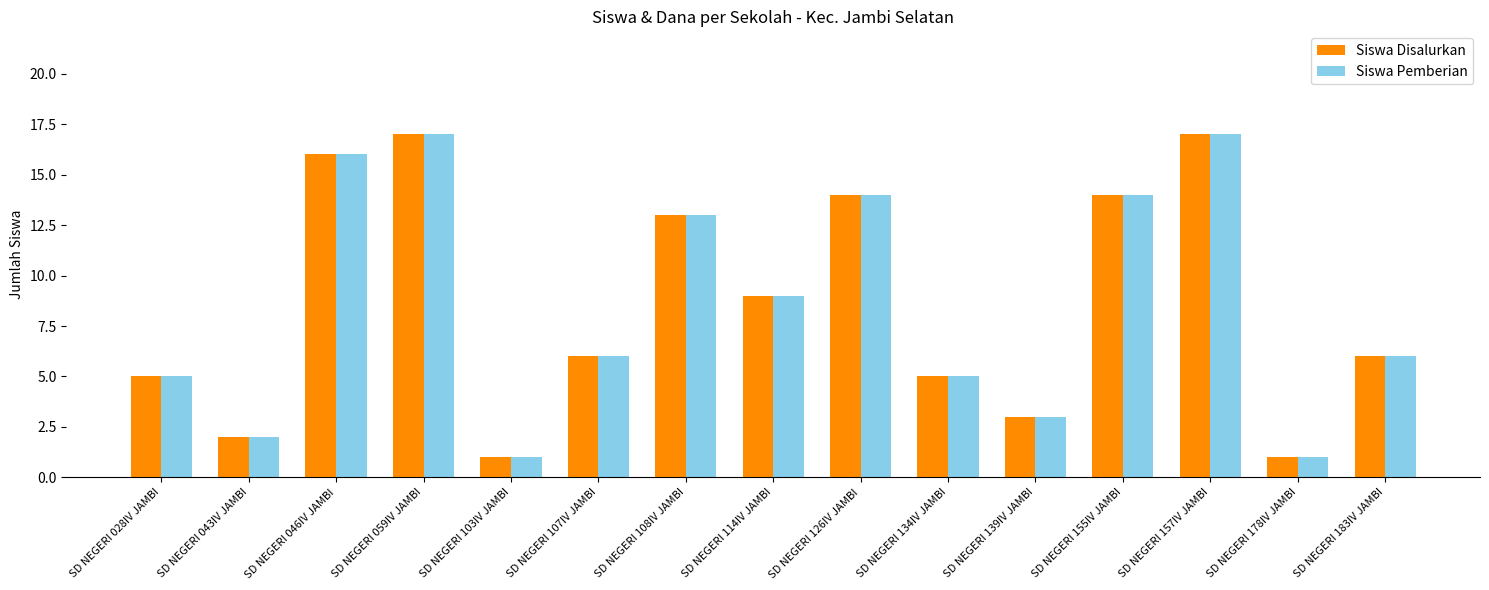

Reading right to left, transcribe all the data shown in this chart.

Siswa Disalurkan: SD NEGERI 183IV JAMBI=6	SD NEGERI 178IV JAMBI=1	SD NEGERI 157IV JAMBI=17	SD NEGERI 155IV JAMBI=14	SD NEGERI 139IV JAMBI=3	SD NEGERI 134IV JAMBI=5	SD NEGERI 126IV JAMBI=14	SD NEGERI 114IV JAMBI=9	SD NEGERI 108IV JAMBI=13	SD NEGERI 107IV JAMBI=6	SD NEGERI 103IV JAMBI=1	SD NEGERI 059IV JAMBI=17	SD NEGERI 046IV JAMBI=16	SD NEGERI 043IV JAMBI=2	SD NEGERI 028IV JAMBI=5
Siswa Pemberian: SD NEGERI 183IV JAMBI=6	SD NEGERI 178IV JAMBI=1	SD NEGERI 157IV JAMBI=17	SD NEGERI 155IV JAMBI=14	SD NEGERI 139IV JAMBI=3	SD NEGERI 134IV JAMBI=5	SD NEGERI 126IV JAMBI=14	SD NEGERI 114IV JAMBI=9	SD NEGERI 108IV JAMBI=13	SD NEGERI 107IV JAMBI=6	SD NEGERI 103IV JAMBI=1	SD NEGERI 059IV JAMBI=17	SD NEGERI 046IV JAMBI=16	SD NEGERI 043IV JAMBI=2	SD NEGERI 028IV JAMBI=5